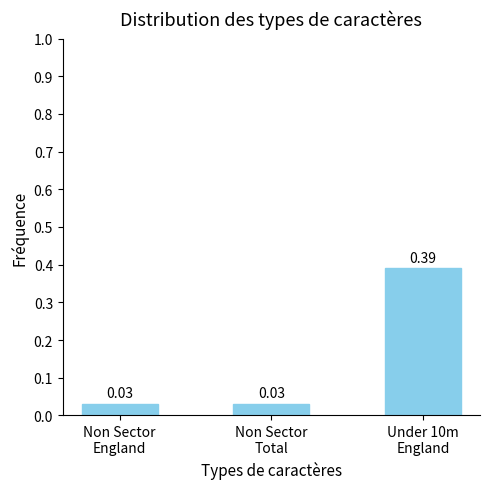

What is the label of the 2nd bar from the right?

Non Sector
Total